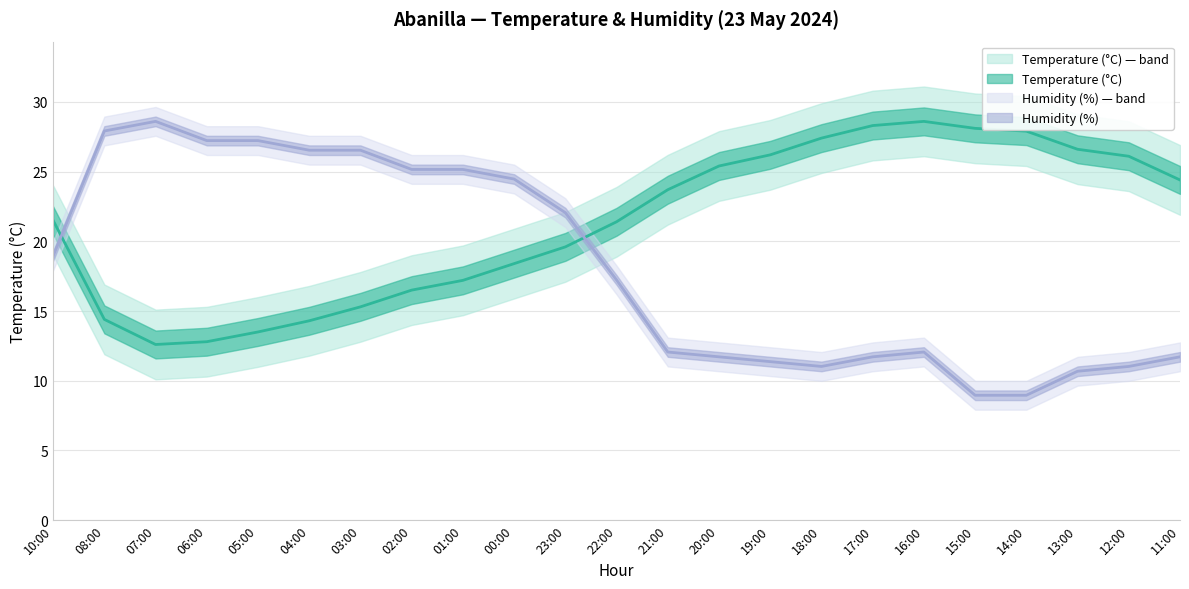

What is the label of the 2nd point from the right?

12:00